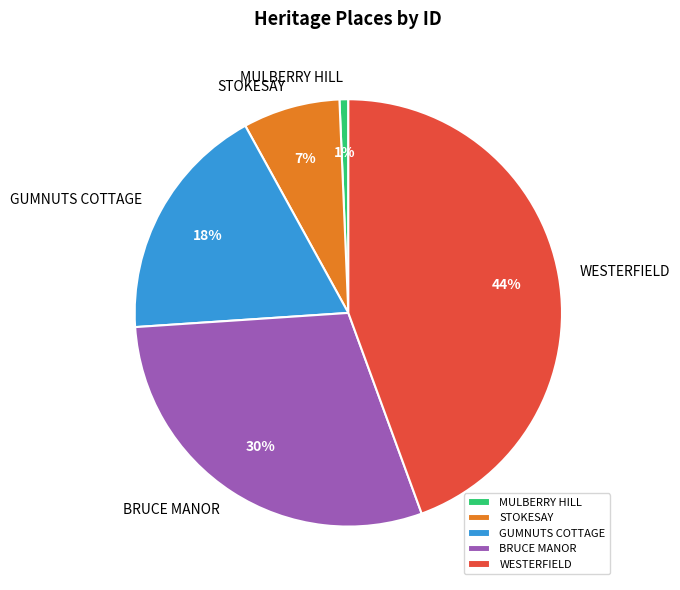

Rank the categories by value from highest to lowest.

WESTERFIELD, BRUCE MANOR, GUMNUTS COTTAGE, STOKESAY, MULBERRY HILL